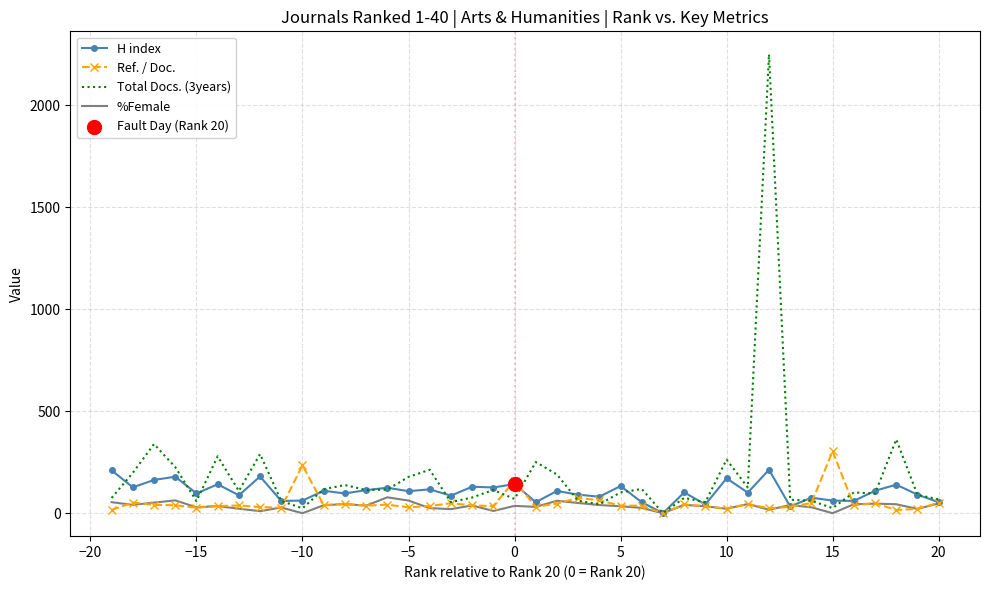

Which series has the widest spread of values?

Total Docs. (3years)